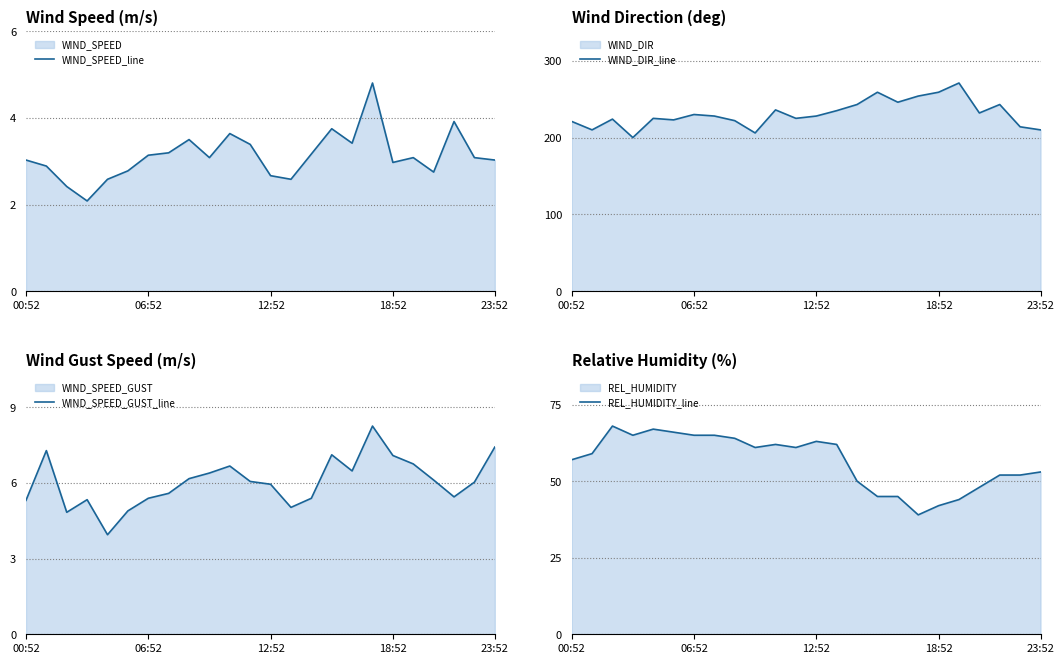

True or false: REL_HUMIDITY_line and WIND_SPEED_GUST_line intersect in this chart.

False